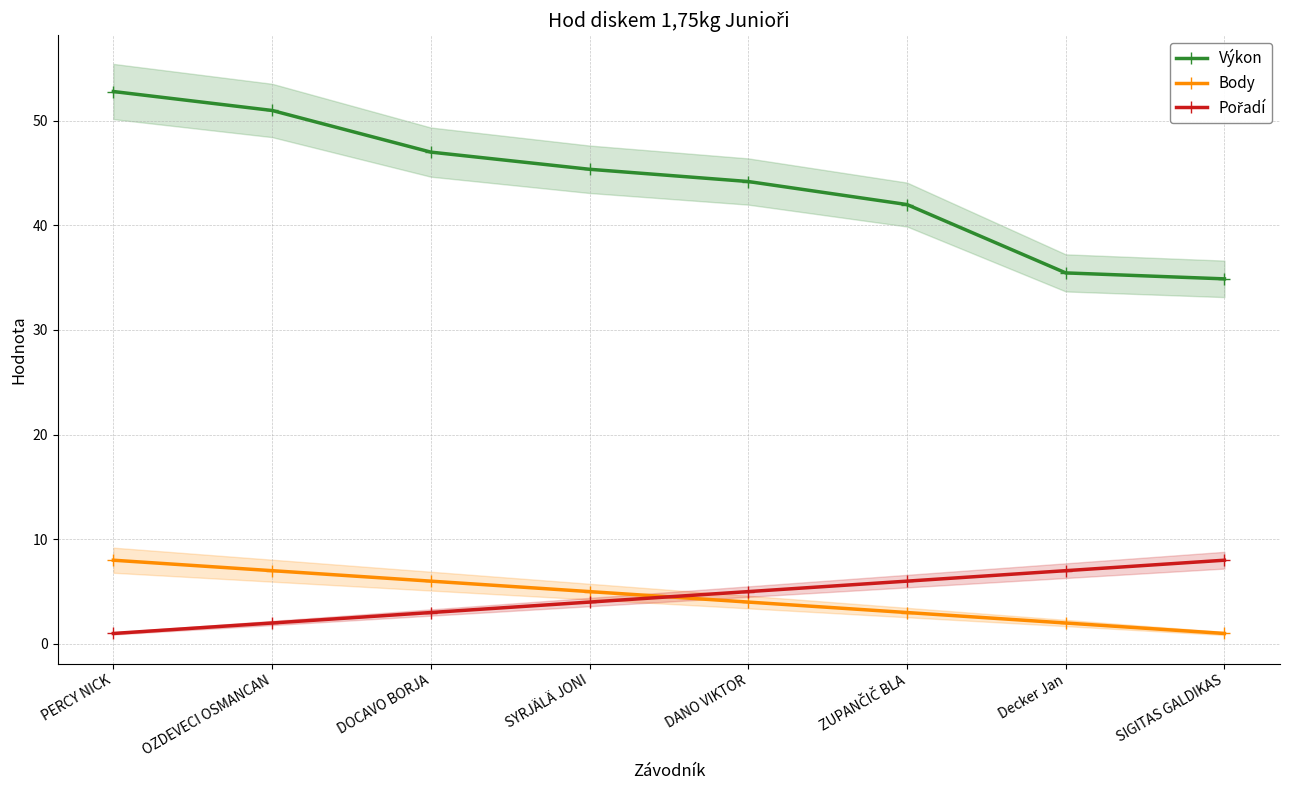

What is the label of the 8th point from the right?

PERCY NICK